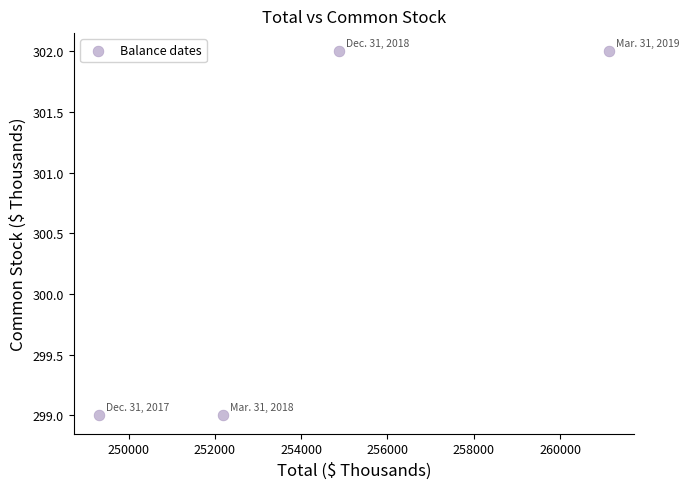

What is the range of X values (max minus min)?

11804